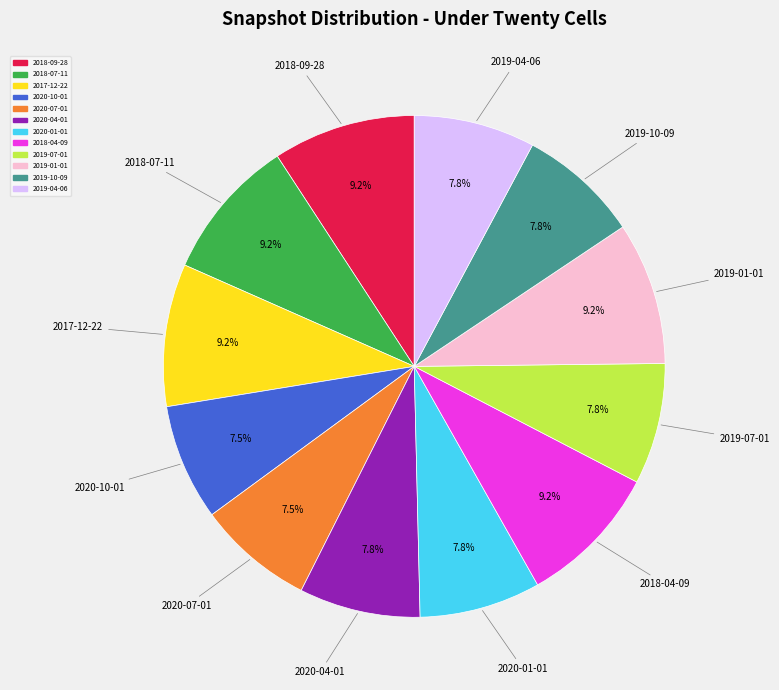

To the nearest percent, what is the difference between the 2019-01-01 and 2019-07-01 slice percentages?

1%